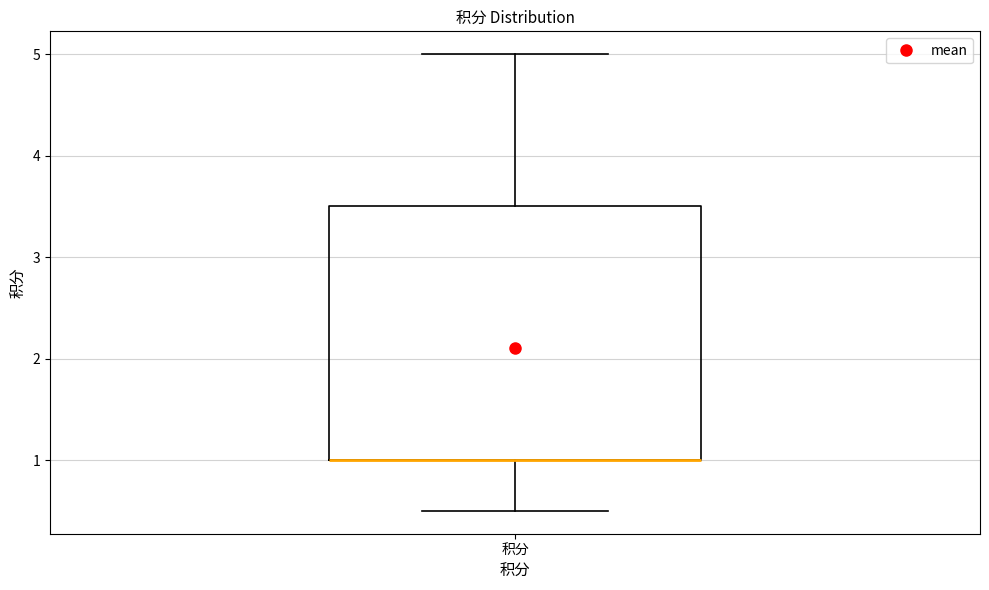

Where does the upper whisker of the box for 积分 end on the y-axis? The values are not printed on the chart, so give them approximately, as read against the axis.

5.0